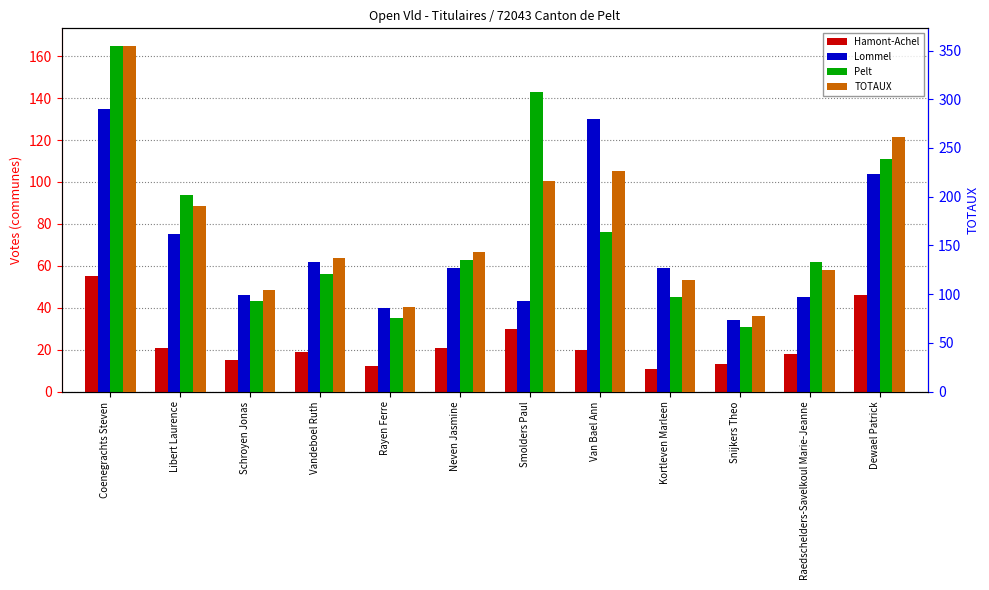

The value of Pelt at Coenegrachts Steven is 221. True or false?

False